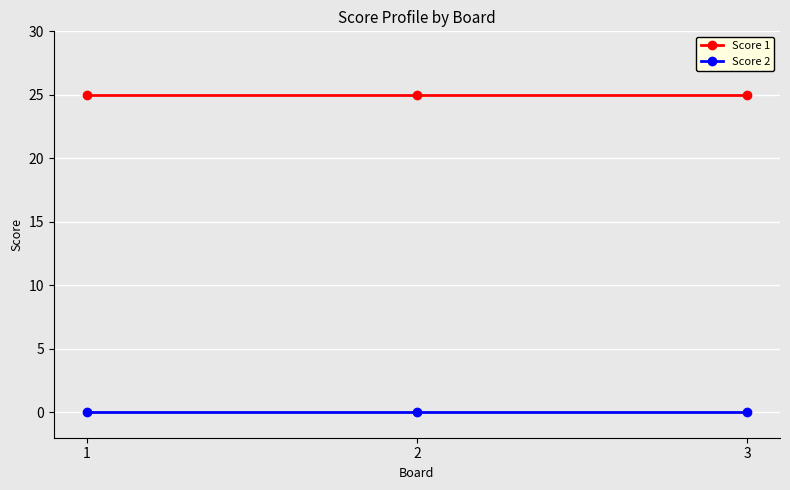

List the series in order of their overall mean, lowest first.

Score 2, Score 1